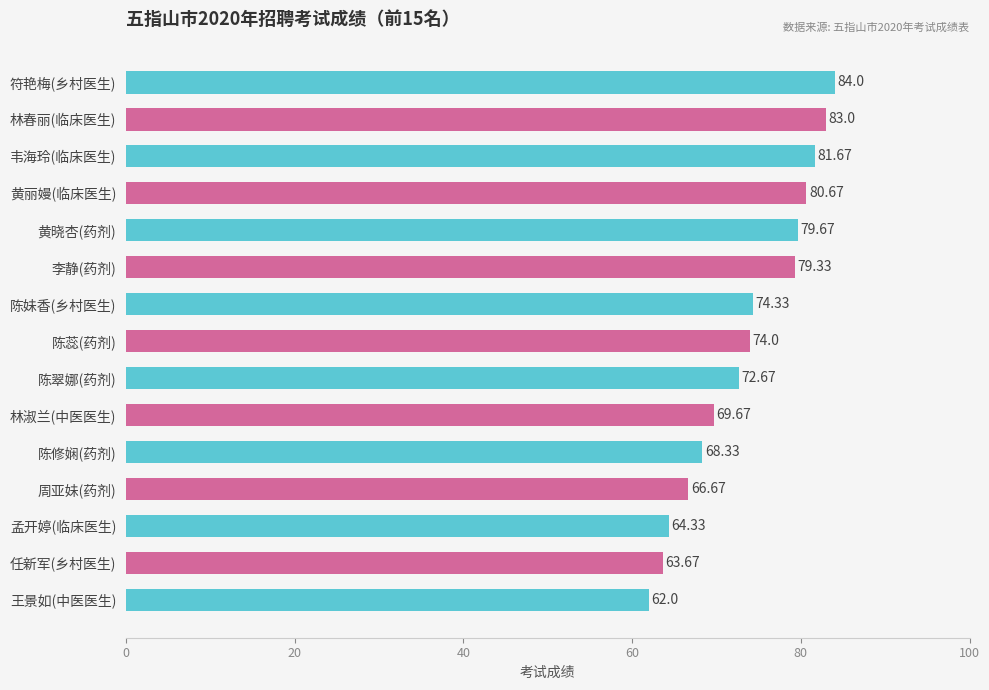

What is the difference between the maximum and minimum values?

22.0